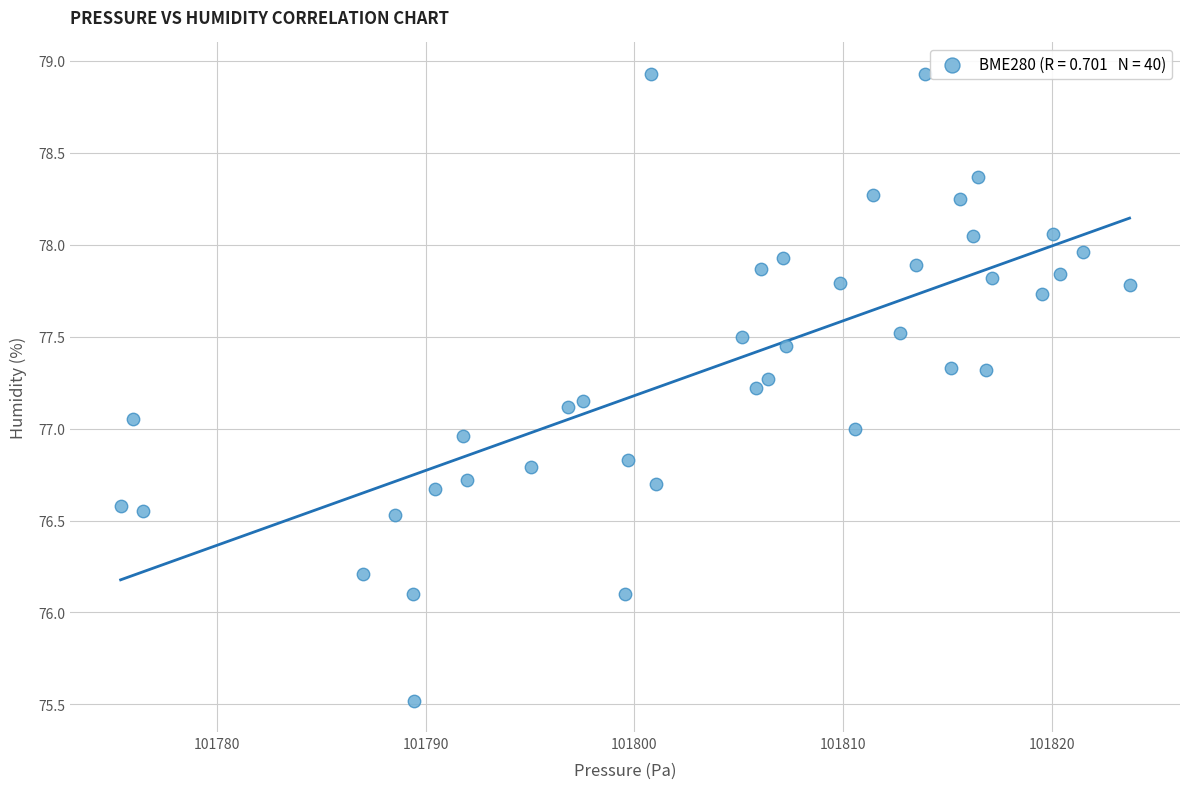

What is the range of X values (max minus min)?

48.3